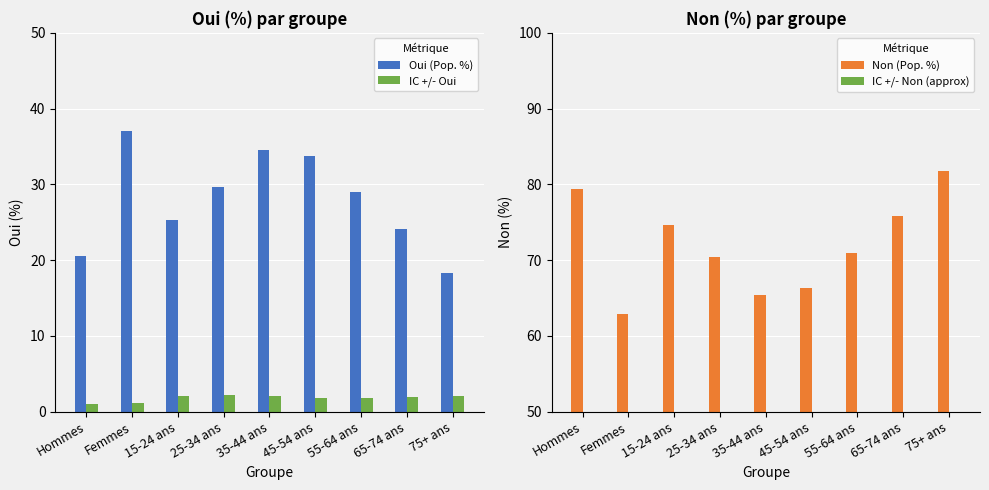

What is the difference between the Non (Pop. %) values at 15-24 ans and 35-44 ans?

9.3